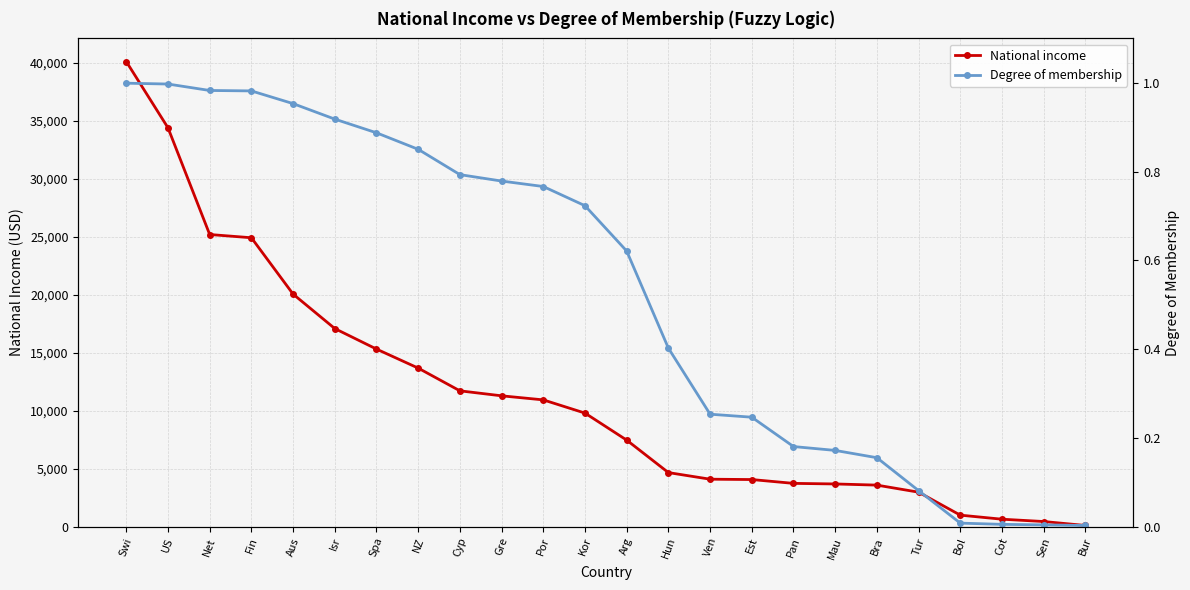

Is this an area chart (filled region under the line)?

No